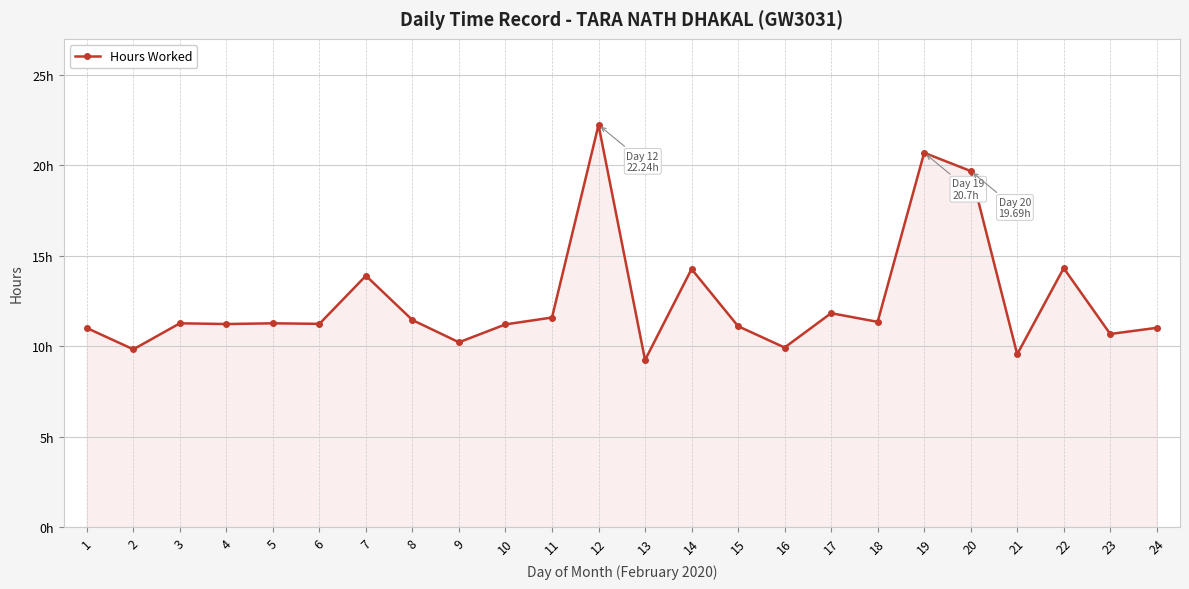

Does the chart have visible grid lines?

Yes